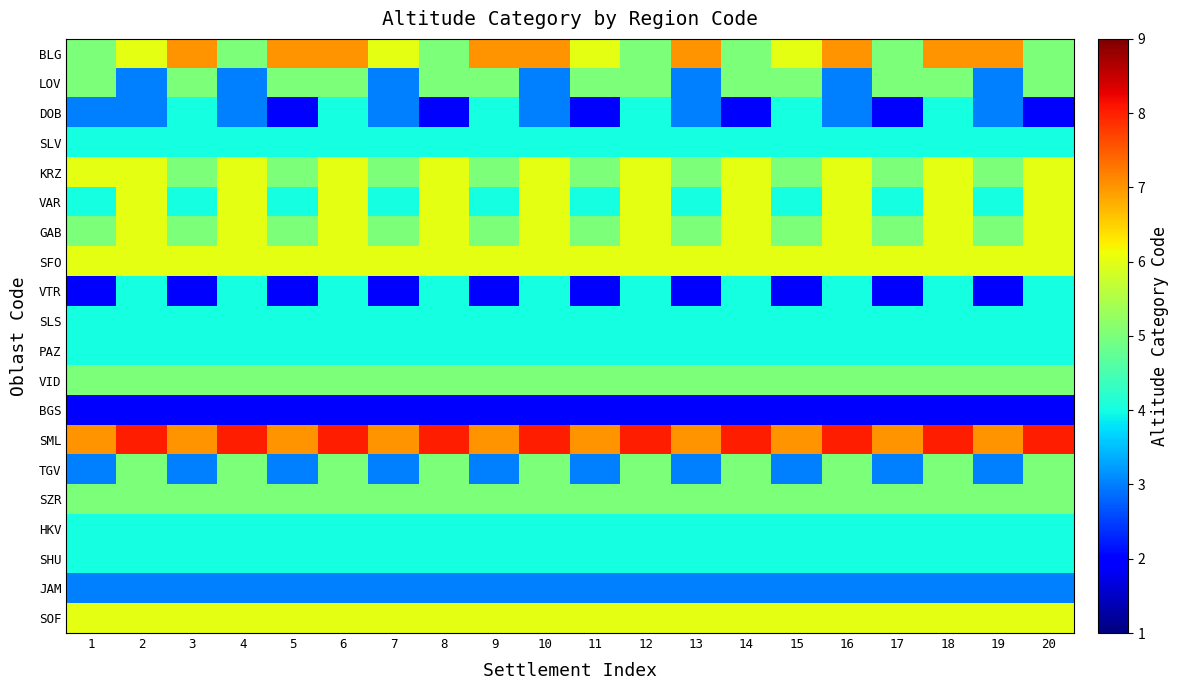

Which series has the largest range (max minus min)?

BLG